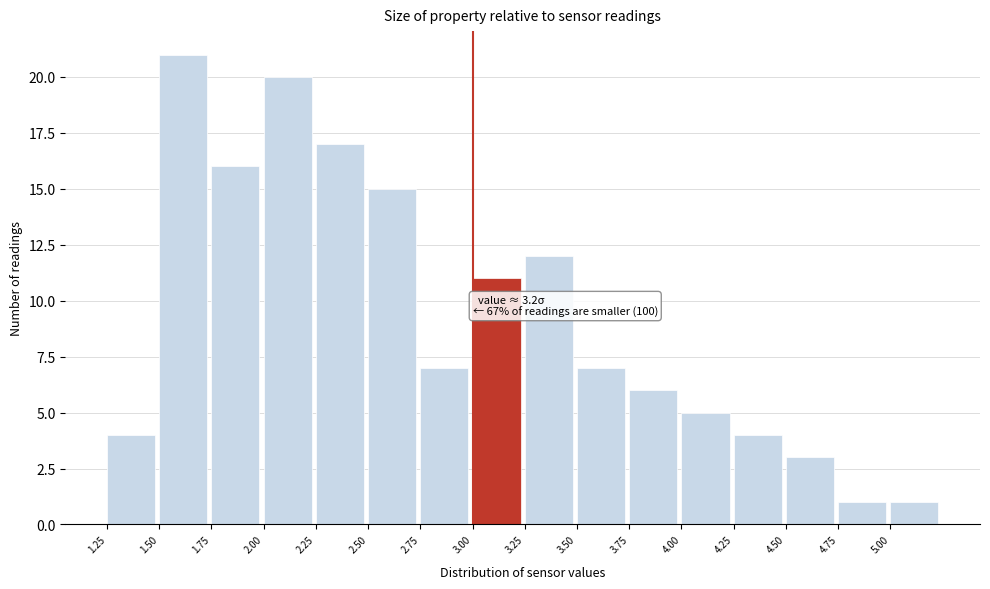

Which range on the x-axis has the tallest bar?

1.50 to 1.75